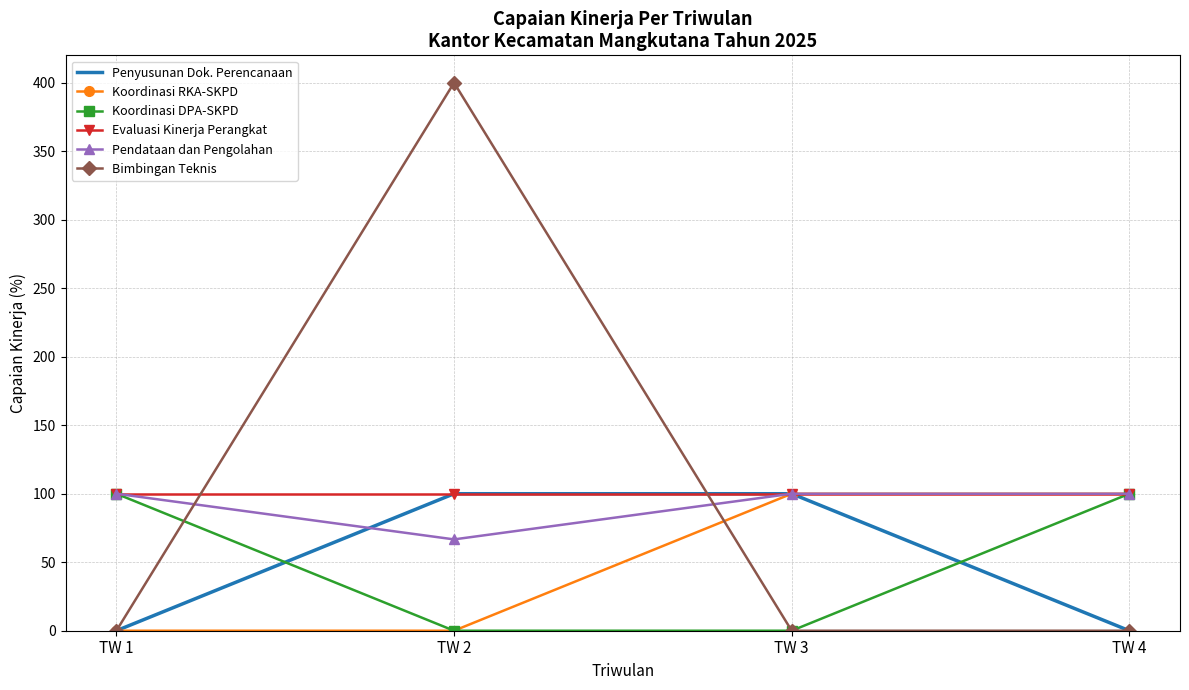

What is the difference between the highest and lowest values at TW 3?

100.0